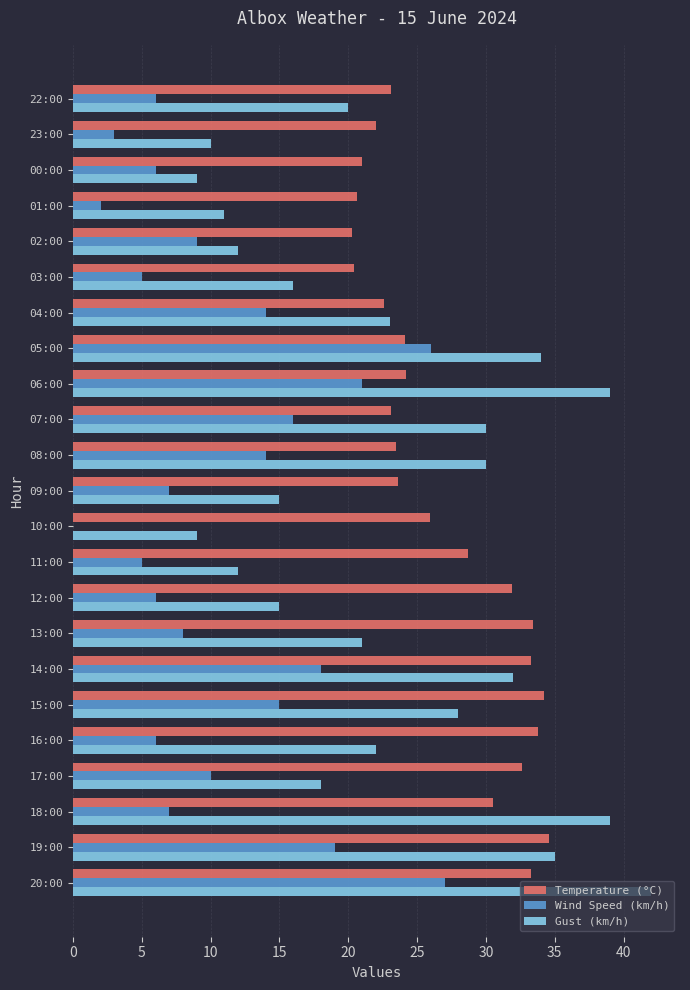

What is the greatest value displayed?

42.0